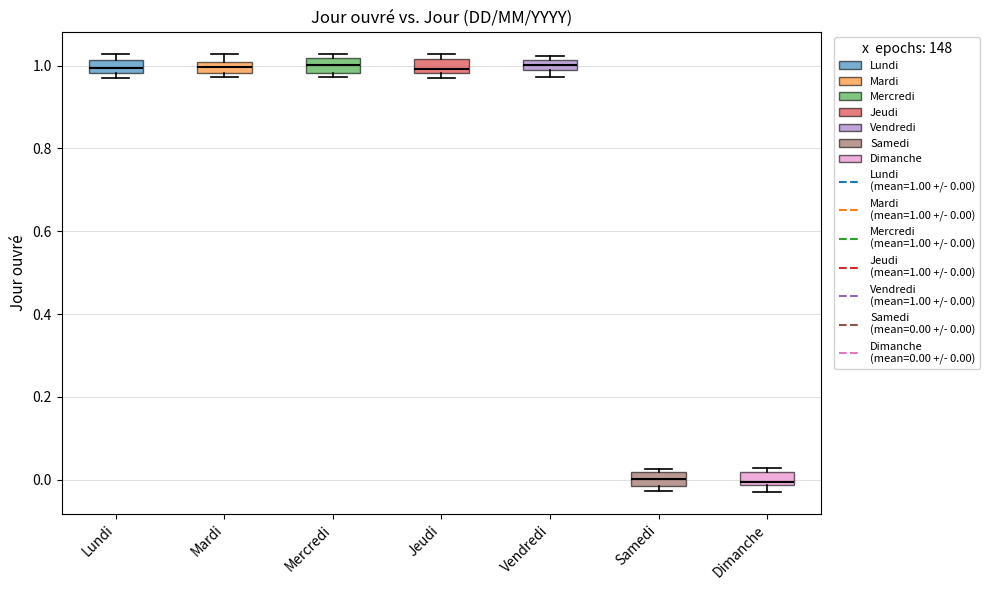

Where does the median line of the box for Mercredi sit on the y-axis? The values are not printed on the chart, so give them approximately, as read against the axis.

1.00